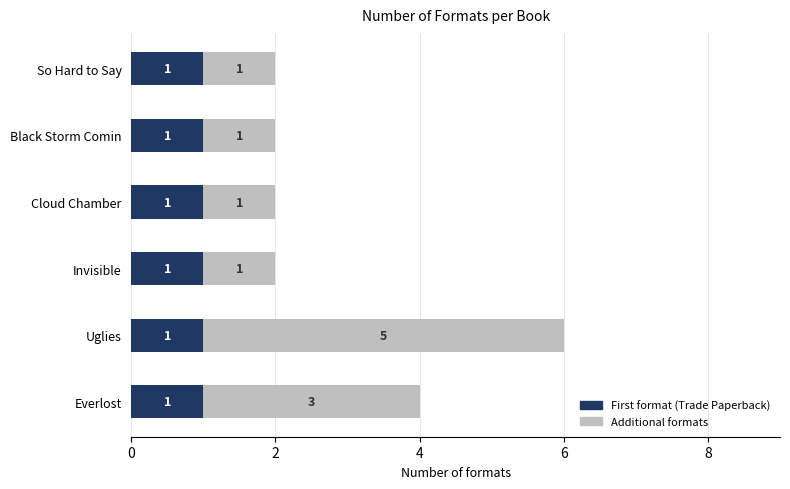

Is it true that First format (Trade Paperback) equals 2 at So Hard to Say?

False